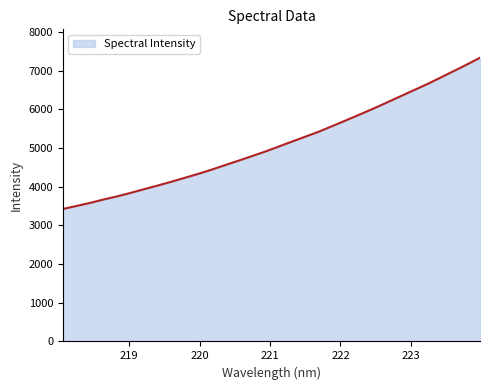

What is the minimum value shown in the chart?

3422.6